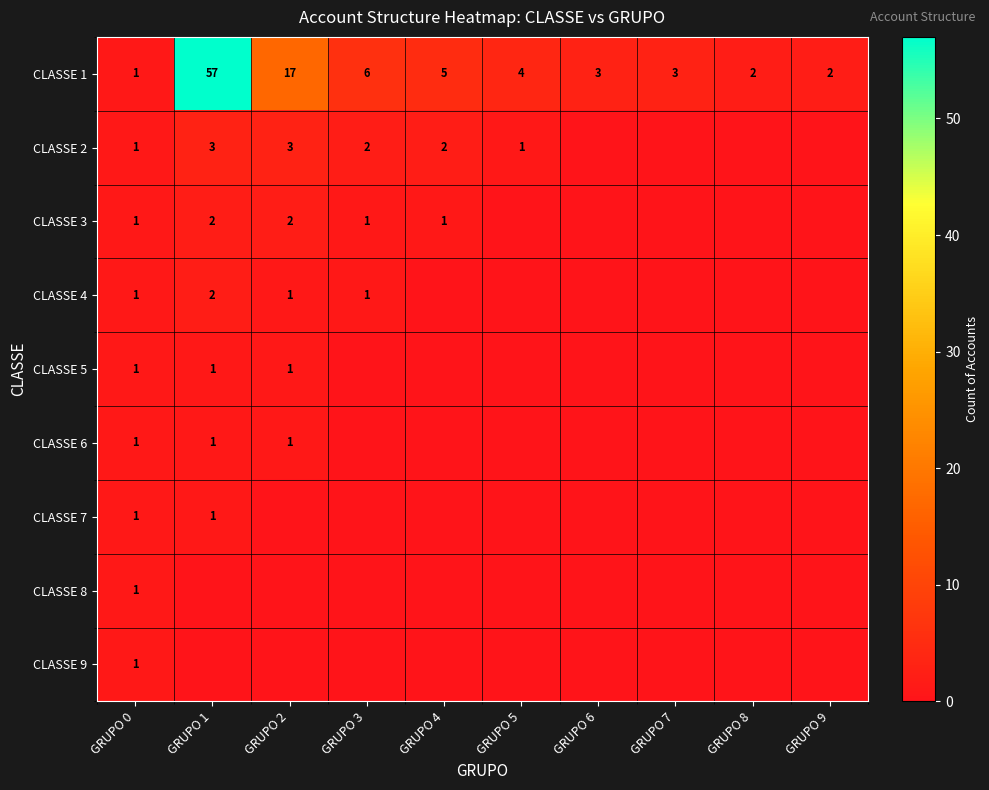

Where does the CLASSE 1 series first go above 4?

GRUPO 1